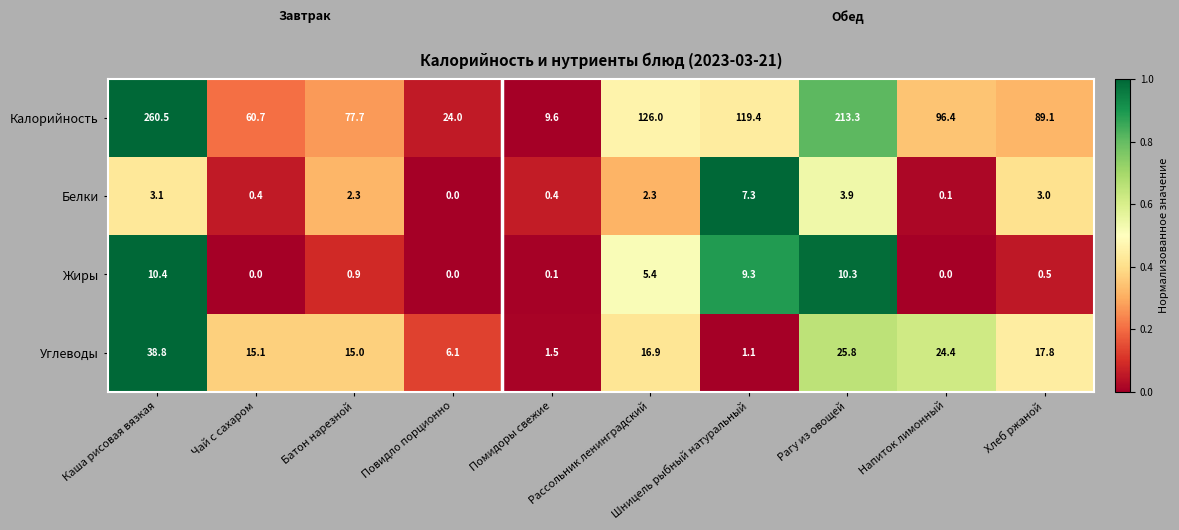

At how many categories does at least one series exceed 0?

10